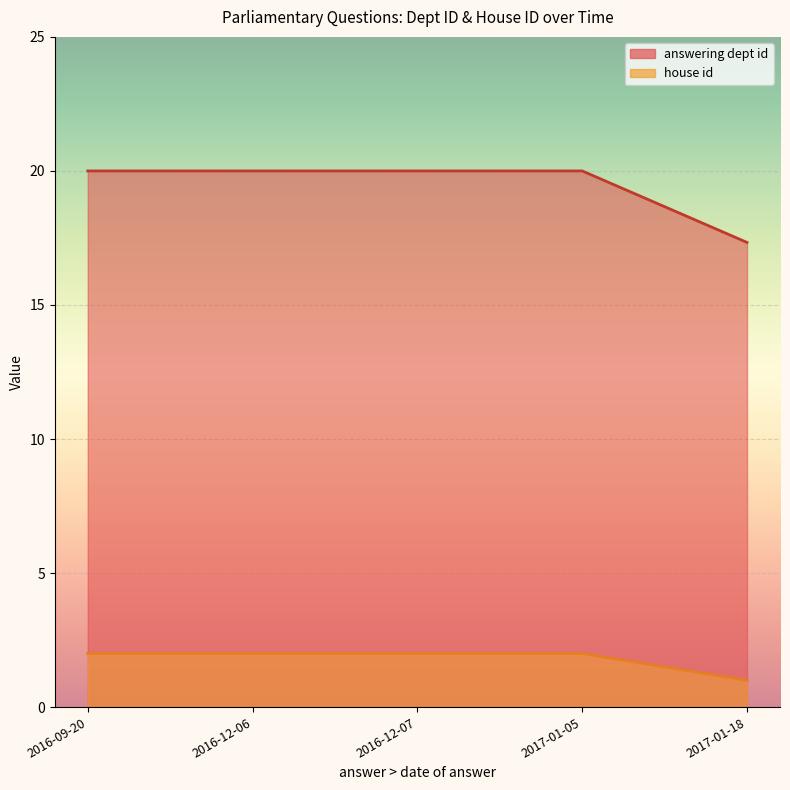

Which series has the largest total across all categories?

answering dept id